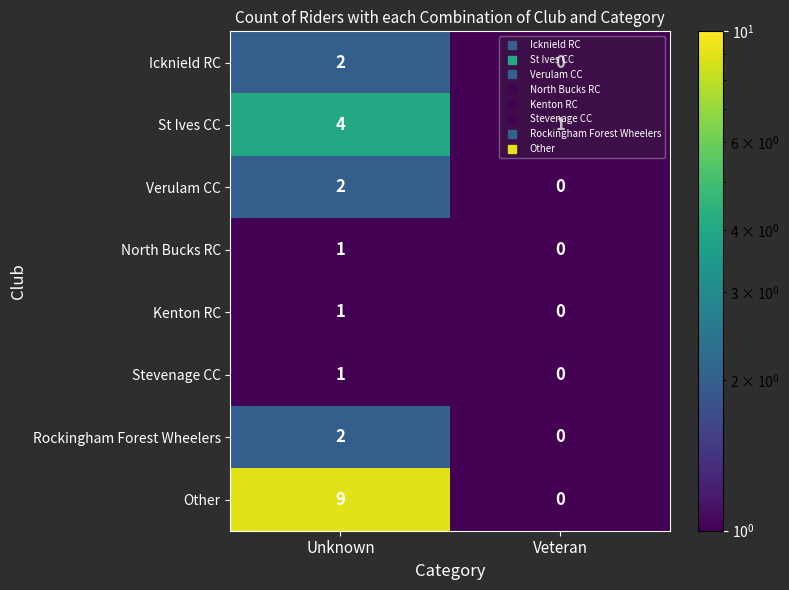

The value of Stevenage CC at Veteran is 1. True or false?

False